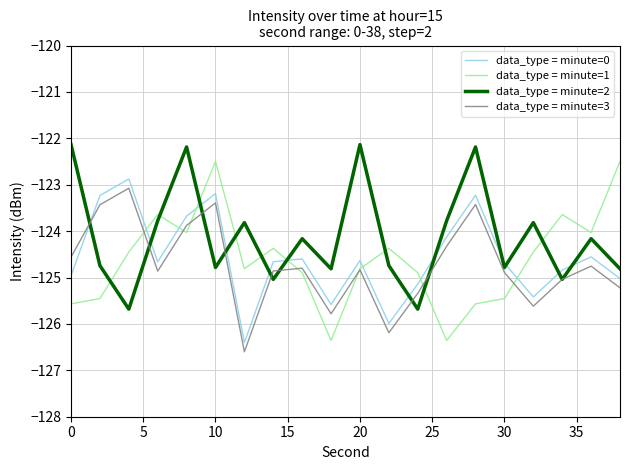

What are all the series names shown in the legend?

data_type = minute=0, data_type = minute=1, data_type = minute=2, data_type = minute=3